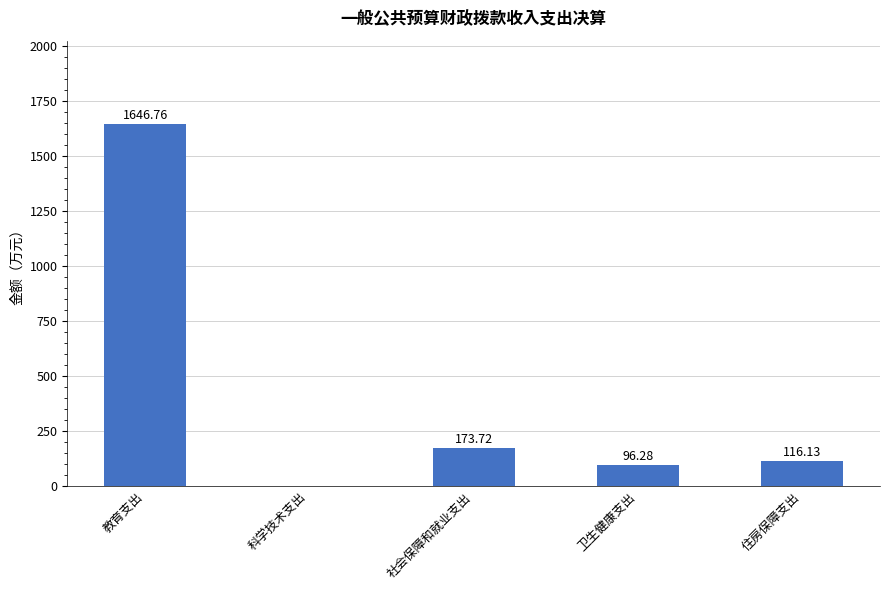

Which category has the highest value across all series?

教育支出